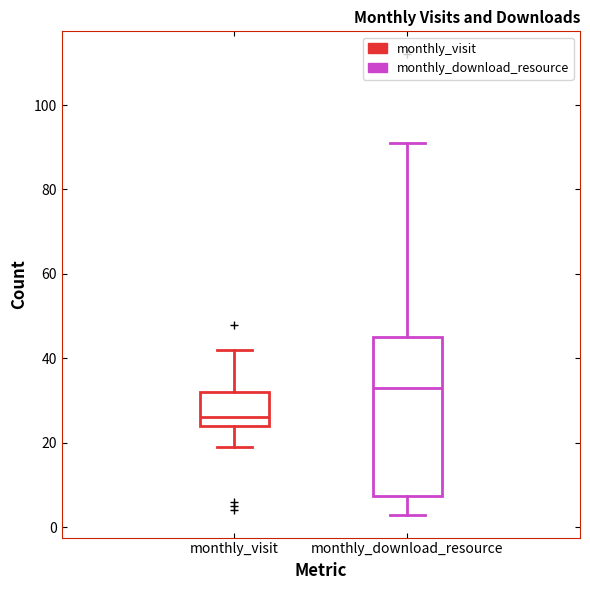

Where does the upper whisker of the box for monthly_download_resource end on the y-axis? The values are not printed on the chart, so give them approximately, as read against the axis.

92